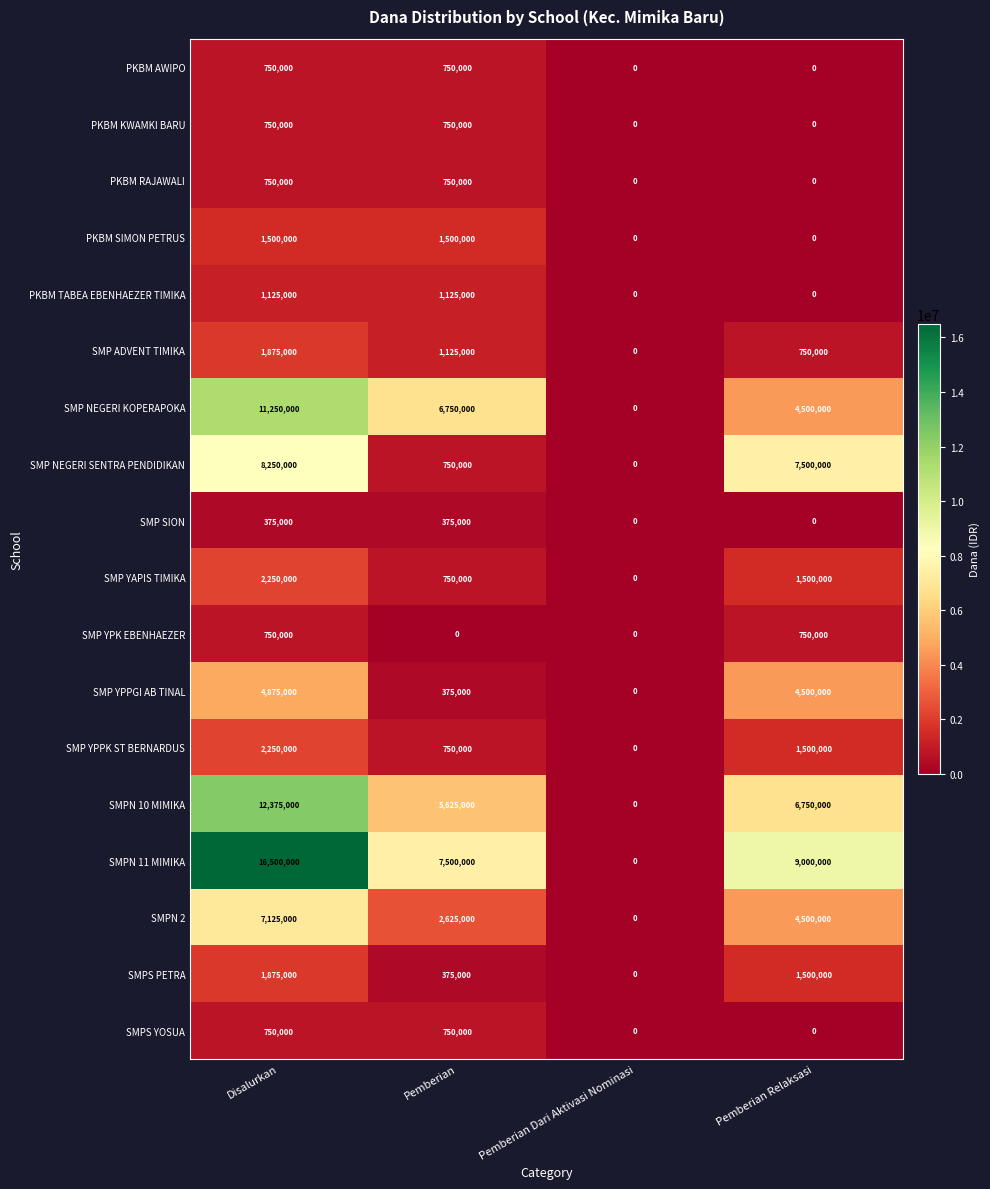

Which series has the largest total across all categories?

SMPN 11 MIMIKA